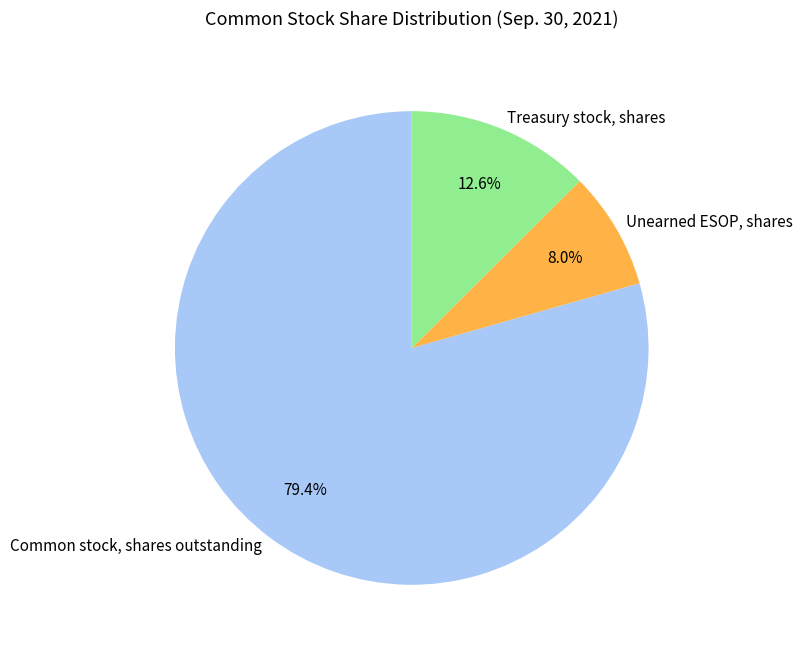

What is the ratio of the value at Common stock, shares outstanding to the value at Unearned ESOP, shares?

9.9